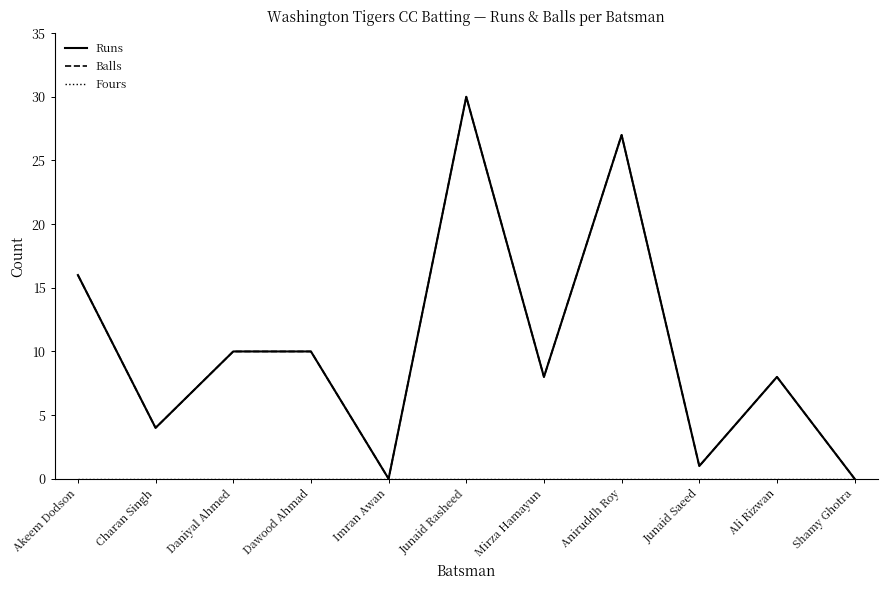

Does the chart have visible grid lines?

No